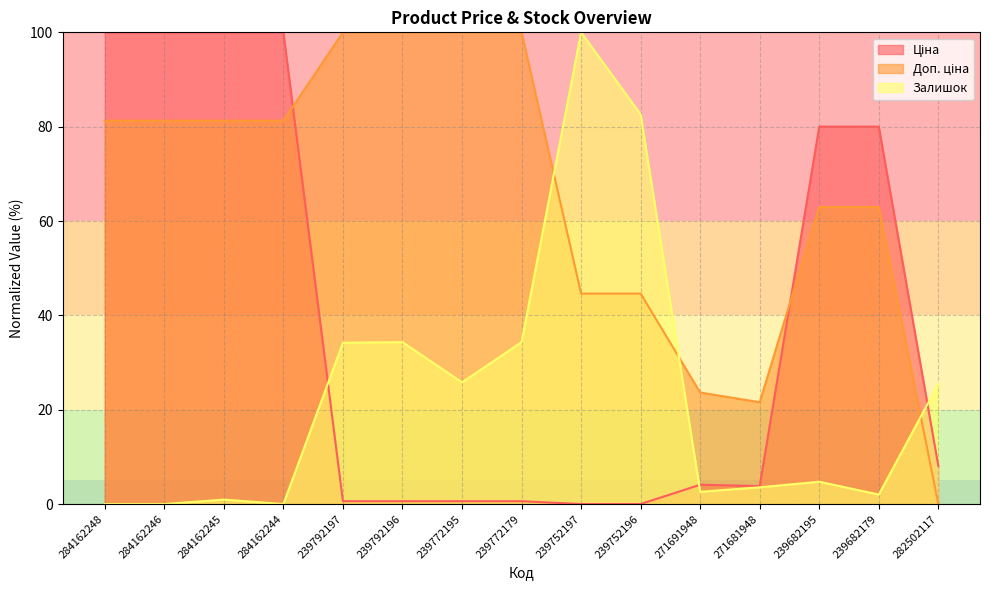

What is the average value of the Доп. ціна series?

65.7